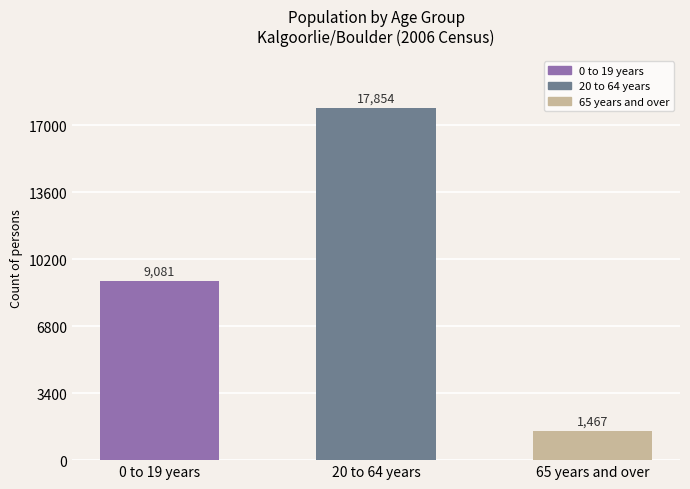

At which category does the chart reach its minimum across all series?

65 years and over